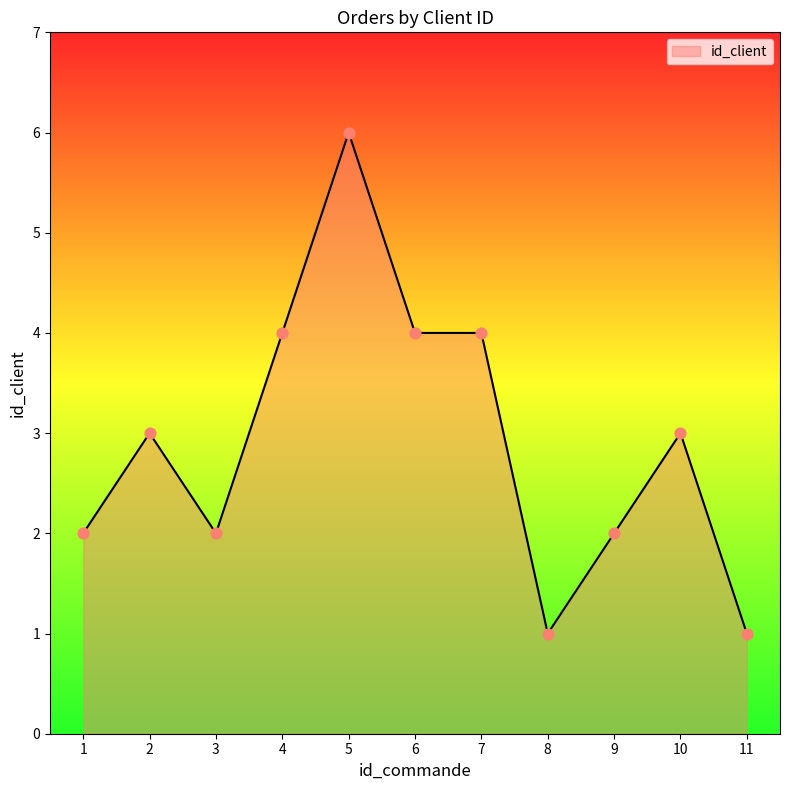

Between 6 and 1, which is larger?

6